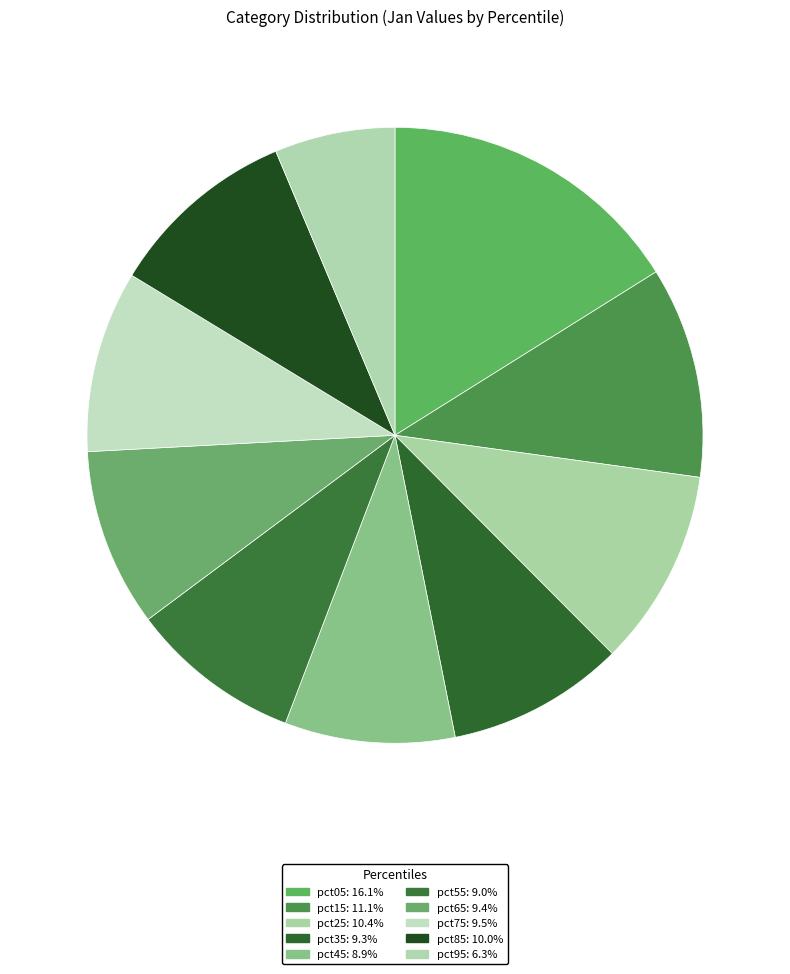

Approximately how many times larger is the value at pct65 compared to pct85?

0.9